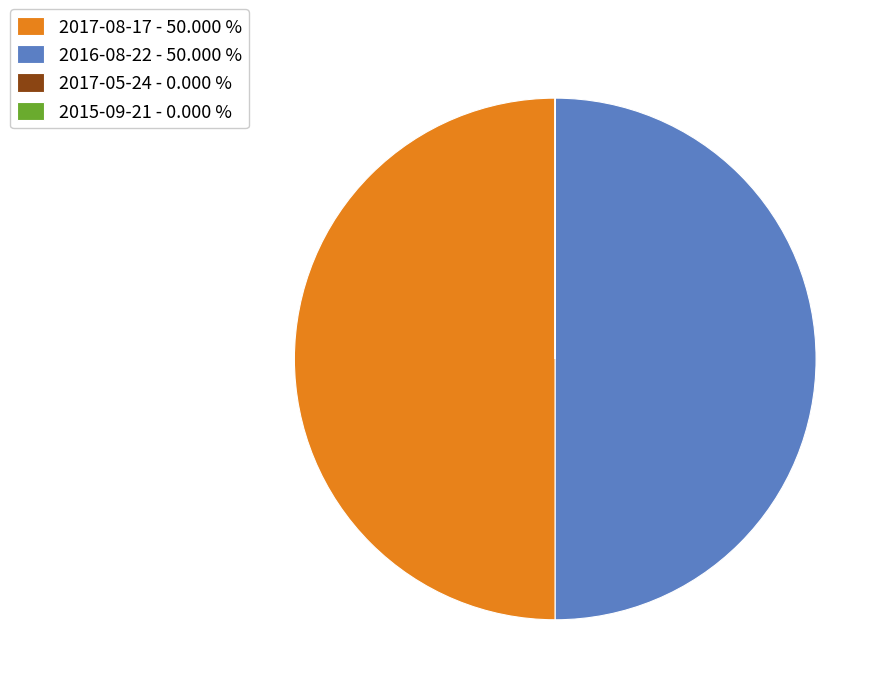

What is the ratio of the value at 2017-08-17 - 50.000 % to the value at 2016-08-22 - 50.000 %?

1.0